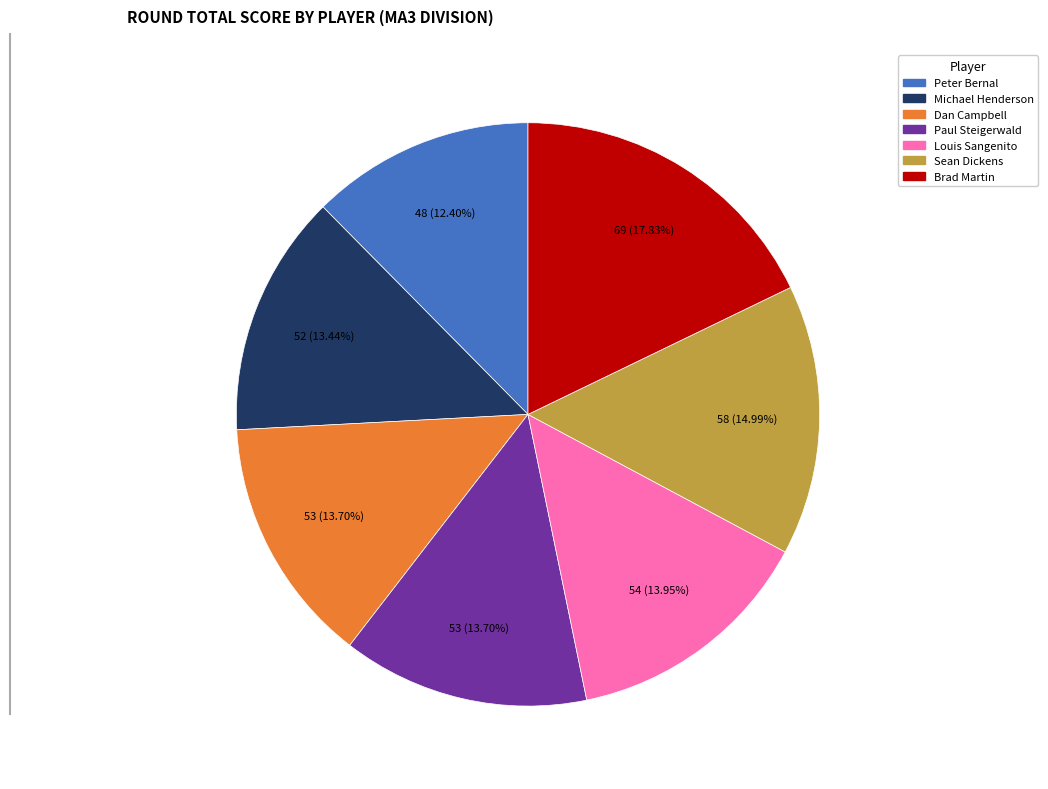

Which category has the biggest portion of the pie?

Brad Martin